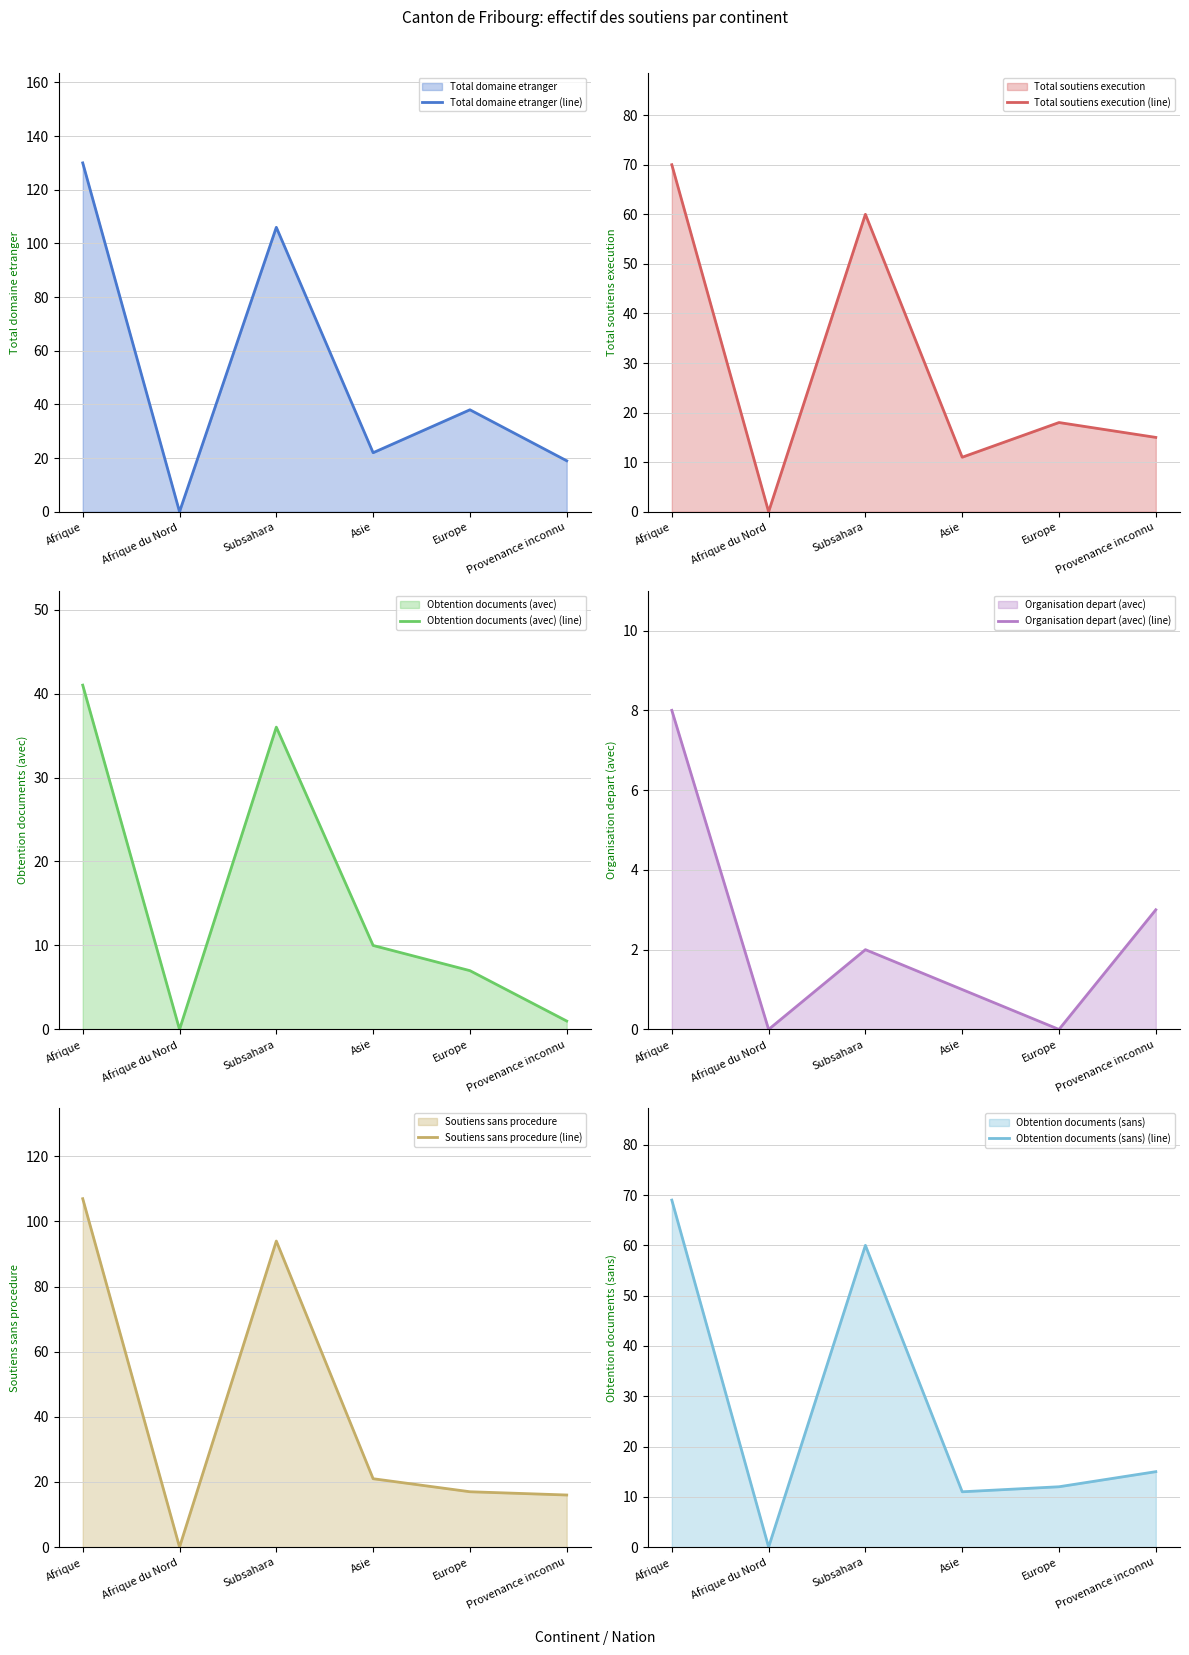

What value does the Obtention documents (sans) (line) series have at Asie, to the nearest 10?

10